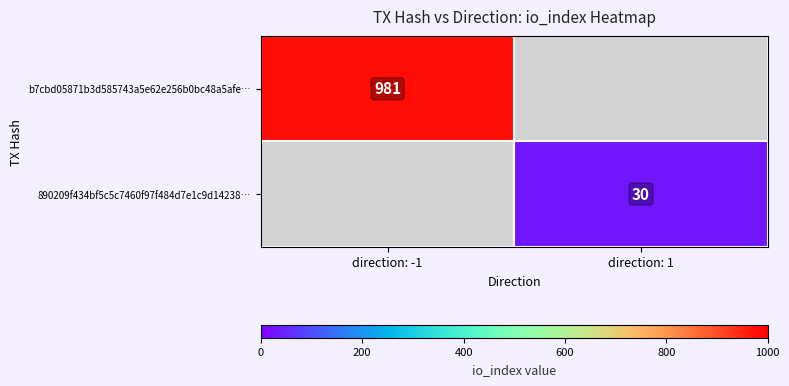

The 890209f434bf5c5c7460f97f484d7e1c9d14238… series shows 30 at direction: 1. True or false?

True